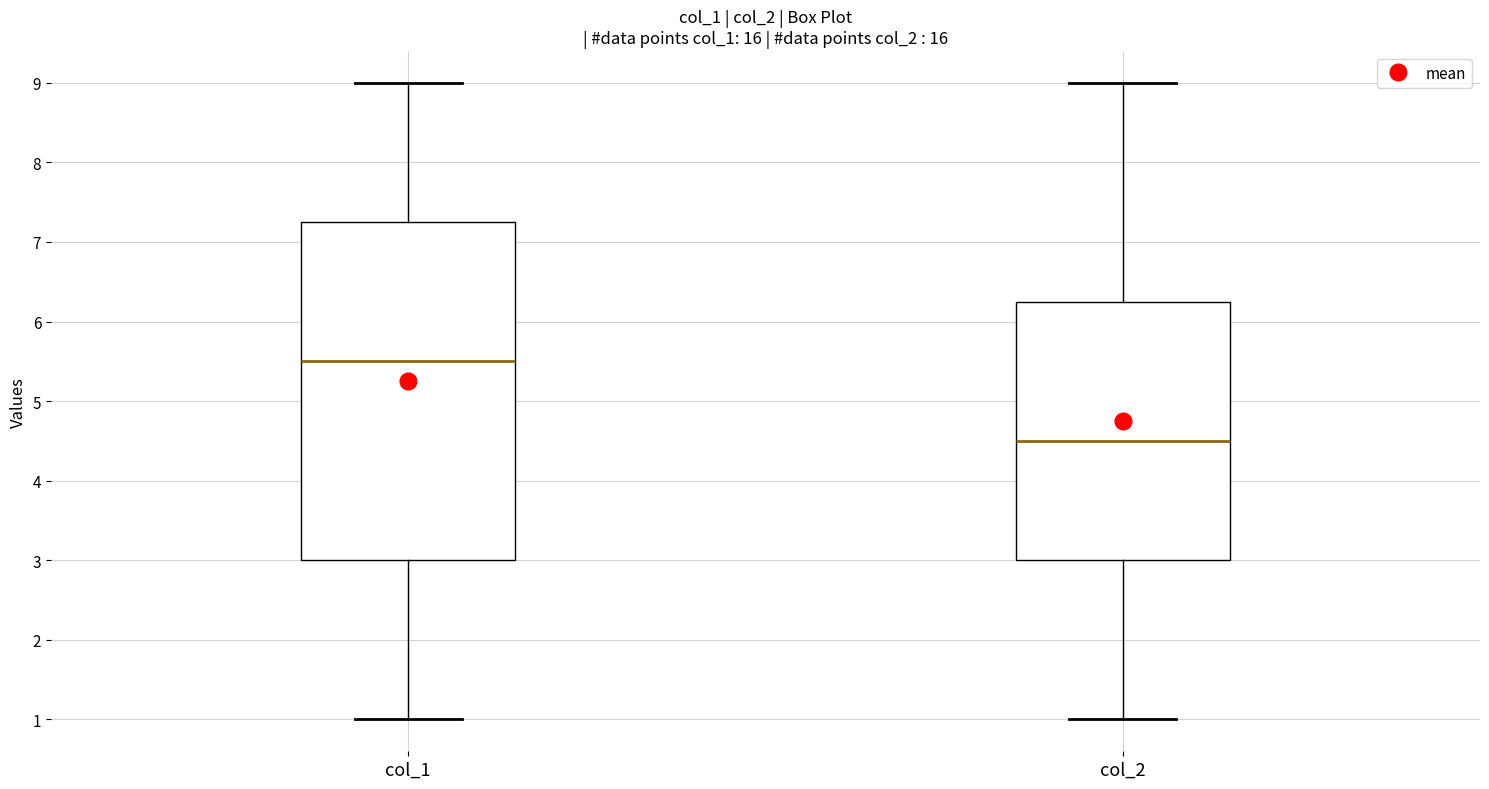

Which box's median line is the highest?

col_1